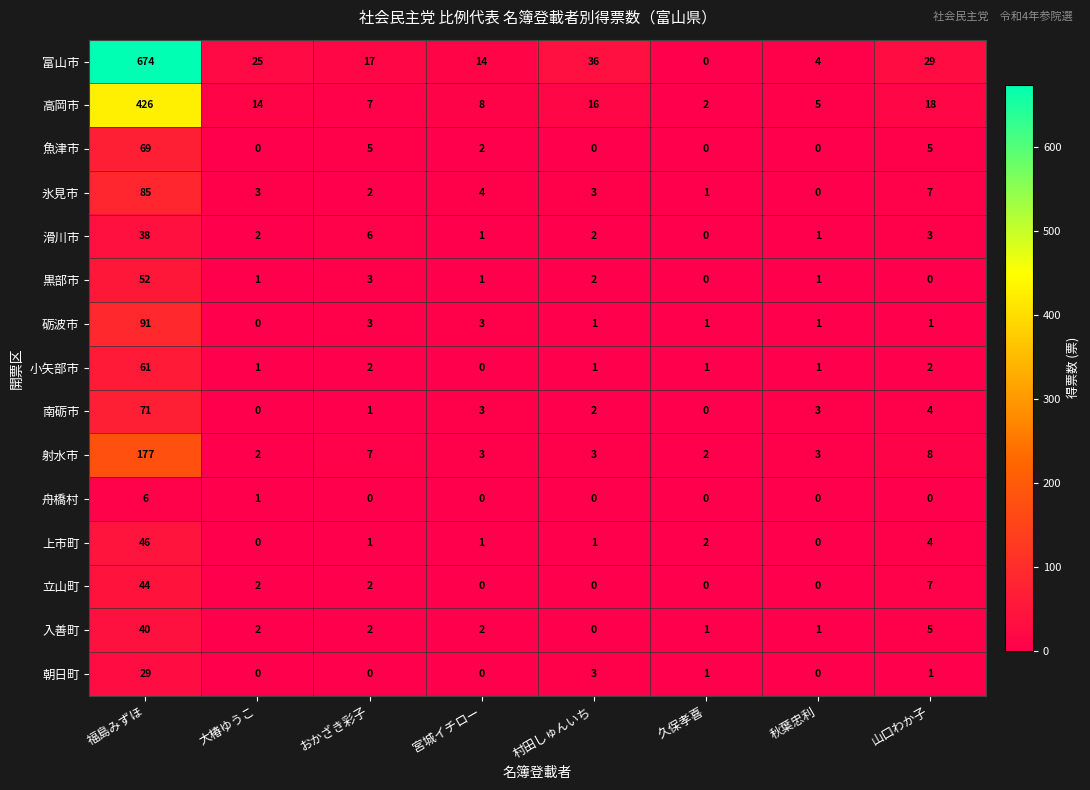

What is the sum of all 黒部市 values?

60